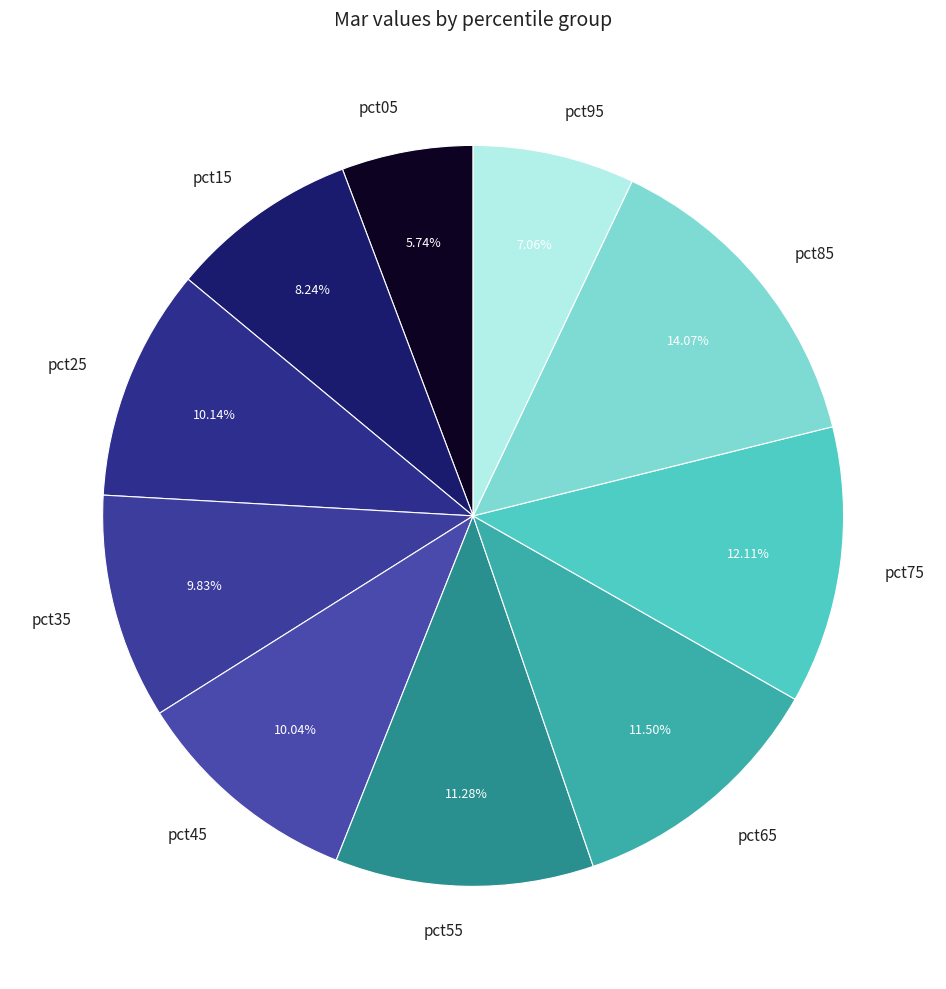

The pct95 slice represents 20% of the pie. True or false?

False